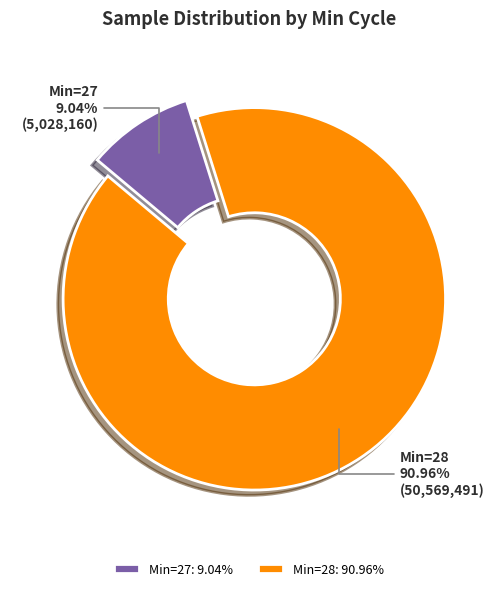

Does Min=27 represent more than half of the total?

No